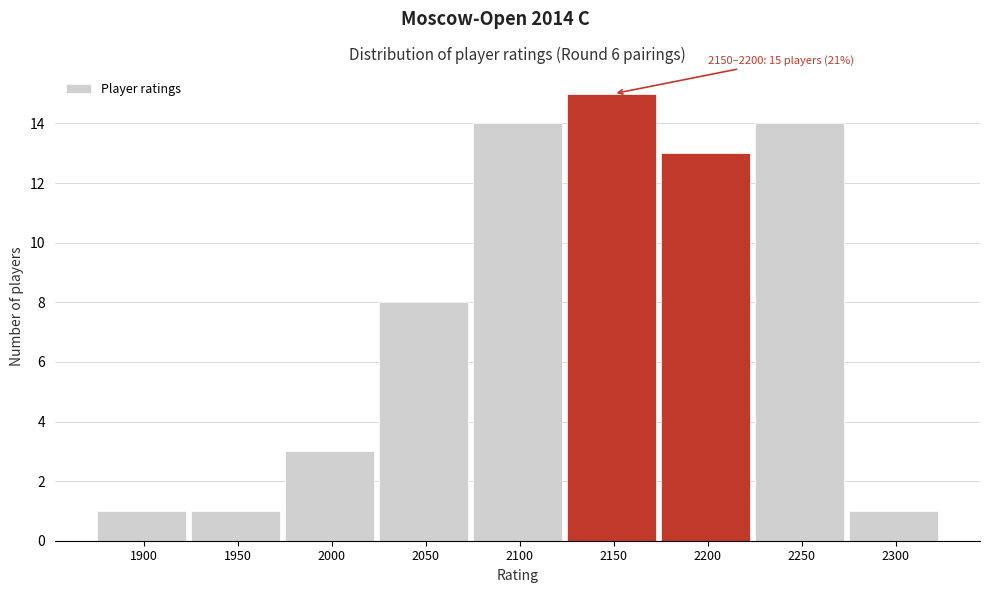

Reading left to right, extract all data points from this chart.

1	1	3	8	14	15	13	14	1